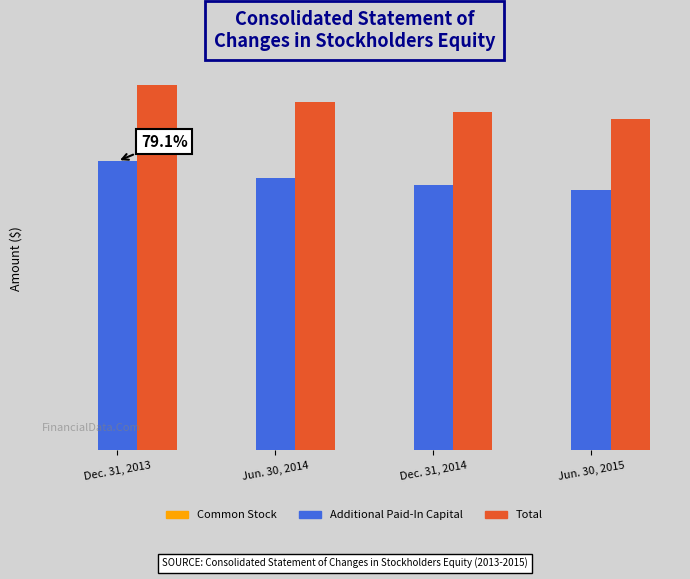

Which label corresponds to the smallest value in the chart?

Jun. 30, 2015